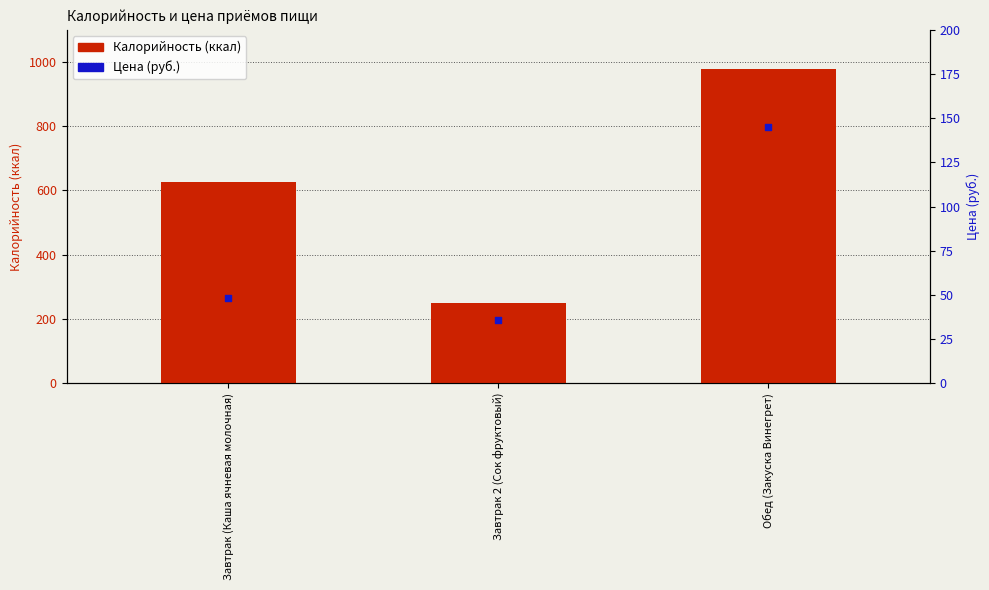

At which category is the sum across all series the highest?

Обед (Закуска Винегрет)